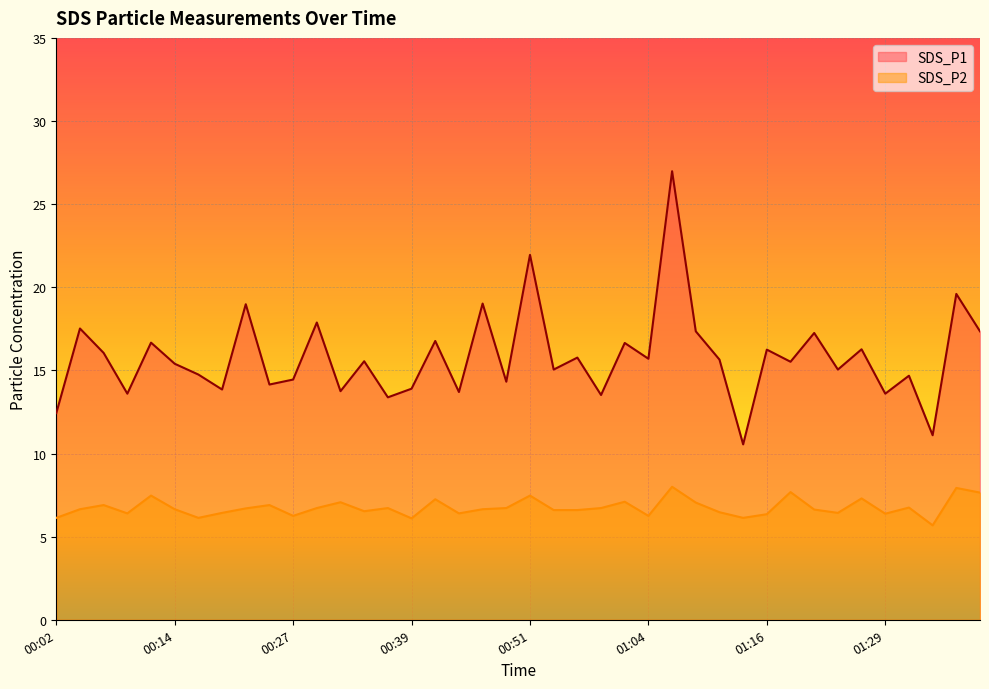

At 00:32, list the series in order from largest to smallest.

SDS_P1, SDS_P2